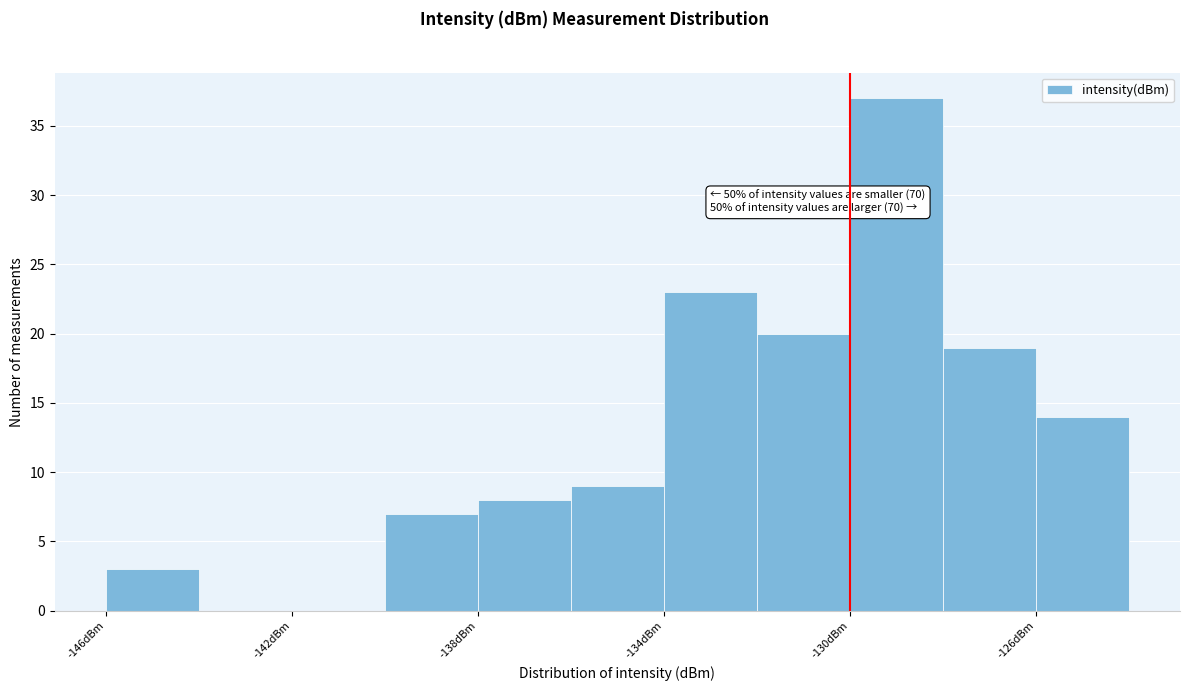

Over which range of the x-axis is the bar tallest?

-130 to -128